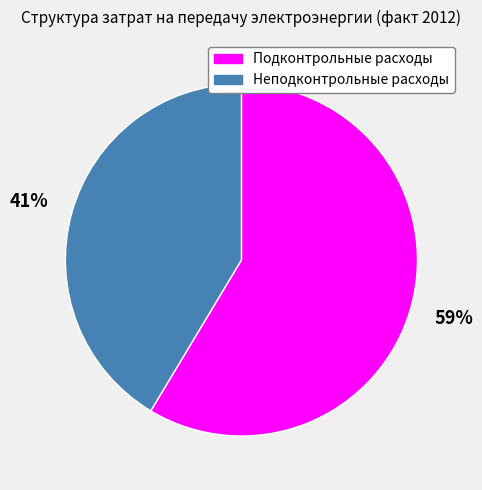

To the nearest percent, what is the average slice percentage?

50%